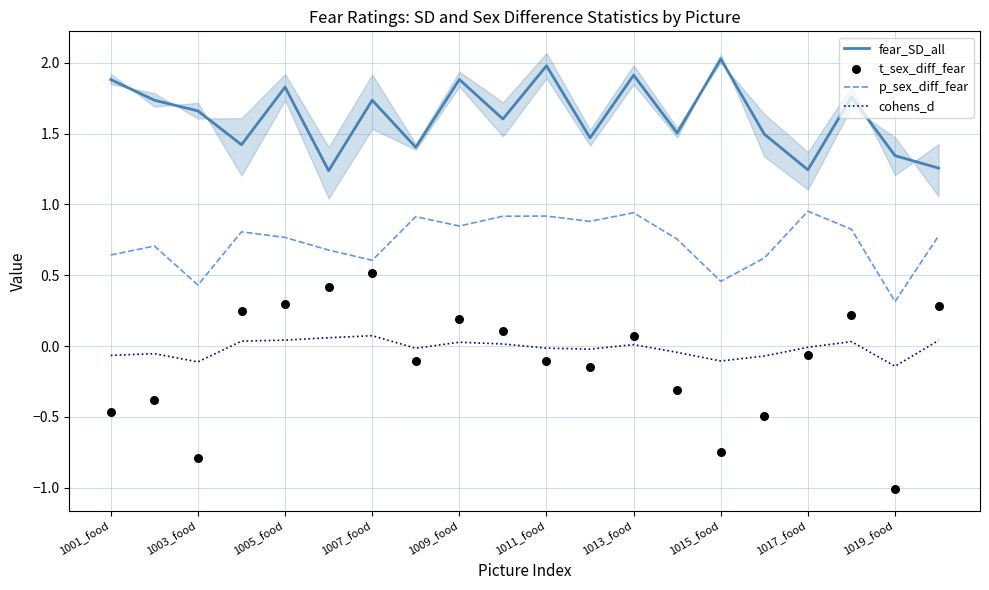

The value of fear_SD_all at 1019_food is 0.5. True or false?

False